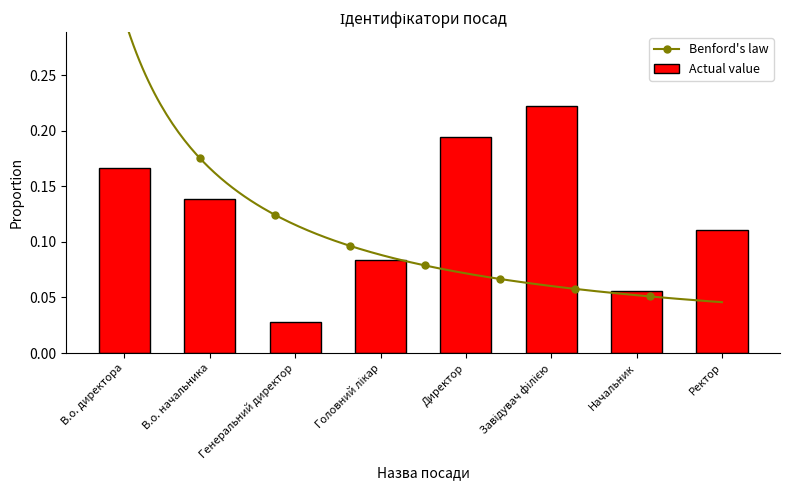

Where is the data nearest to the value 0?

Генеральний директор